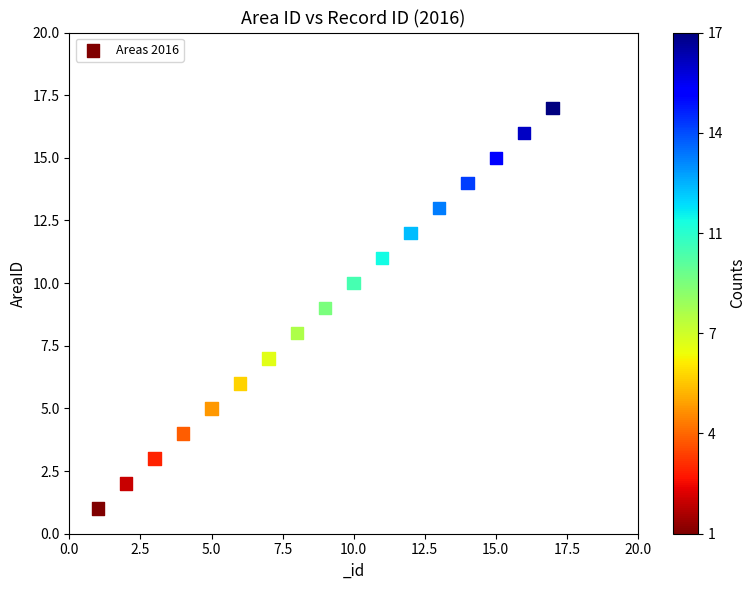

What is the range of X values (max minus min)?

16